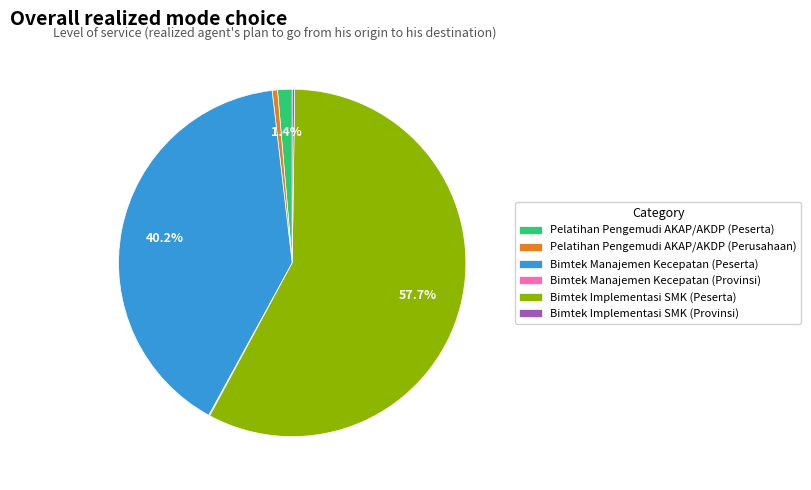

Which slice is the largest?

Bimtek Implementasi SMK (Peserta)